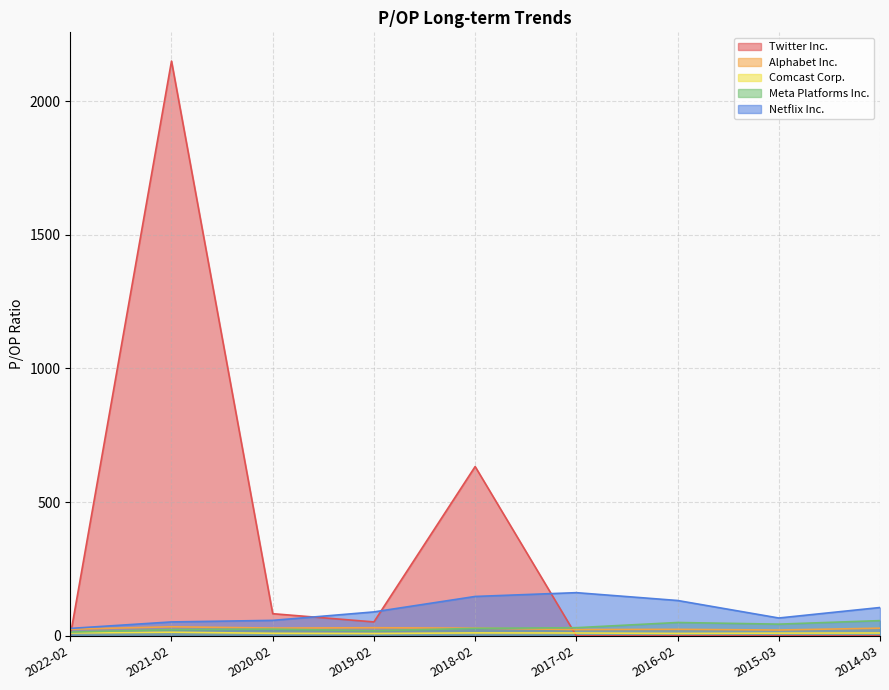

What position from the left is 2017-02?

6